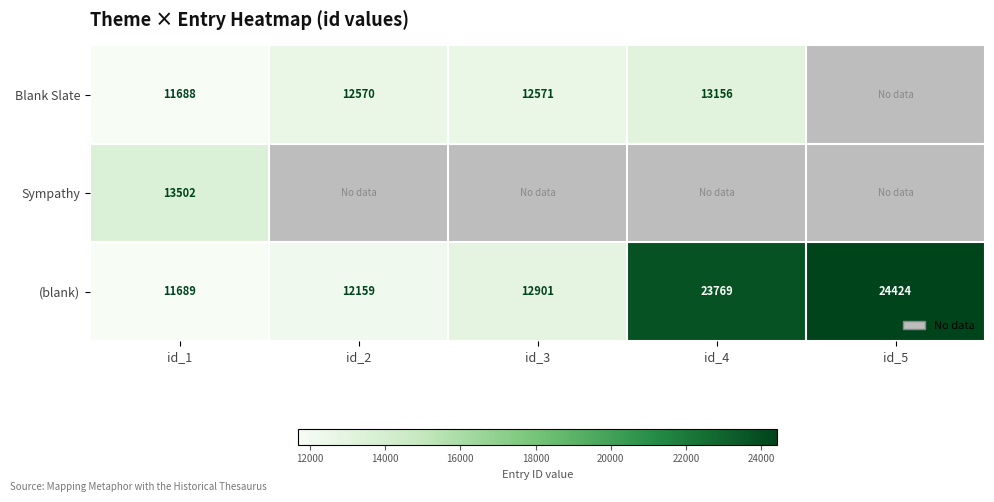

The Blank Slate series shows 2954.9 at id_4. True or false?

False